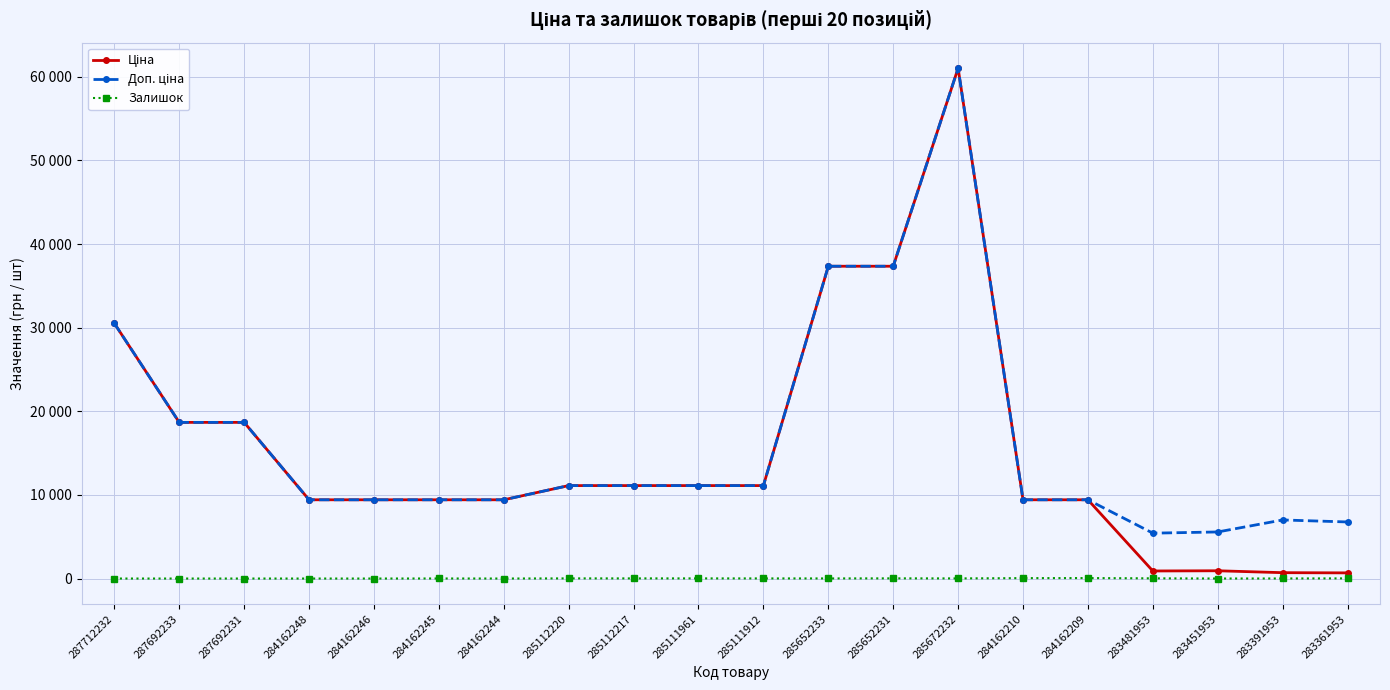

List the series in order of their peak value, highest first.

Ціна, Доп. ціна, Залишок